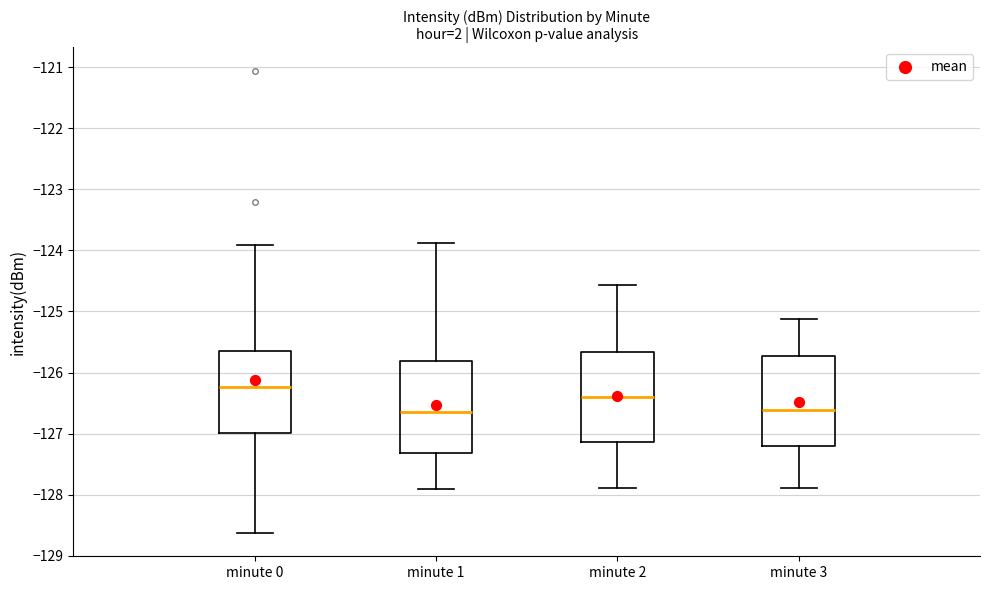

Which box has the highest median line?

minute 0